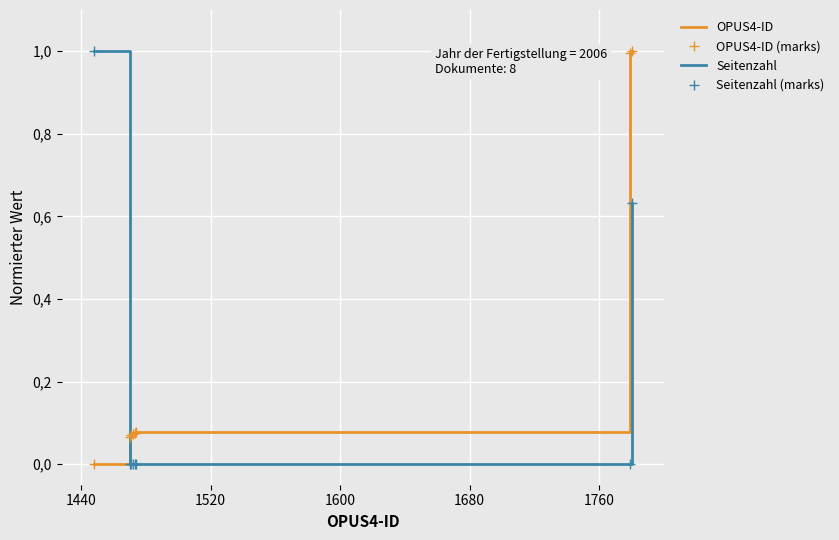

What is the label of the 7th point from the right?

1440